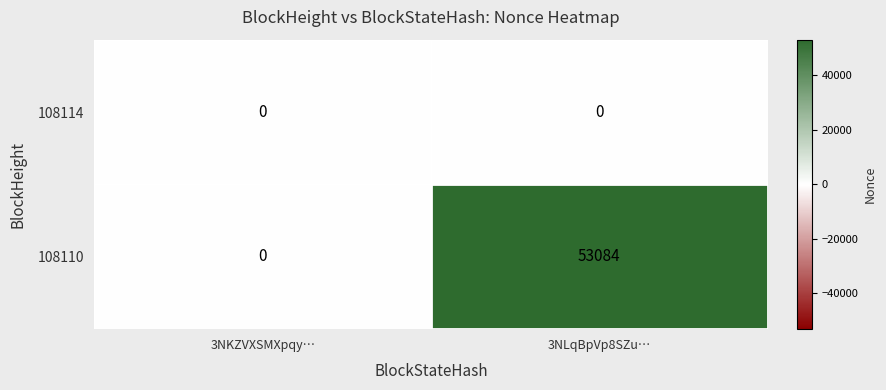

At 3NLqBpVp8SZu…, list the series in order from largest to smallest.

108110, 108114